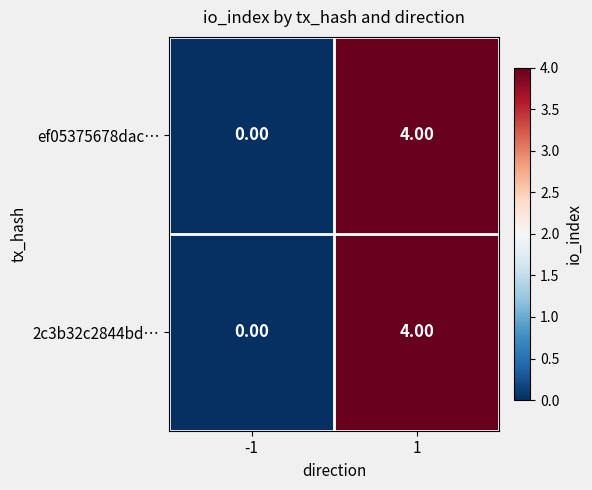

Is the value of 2c3b32c2844bd… at -1 greater than the value of ef05375678dac… at 1?

No